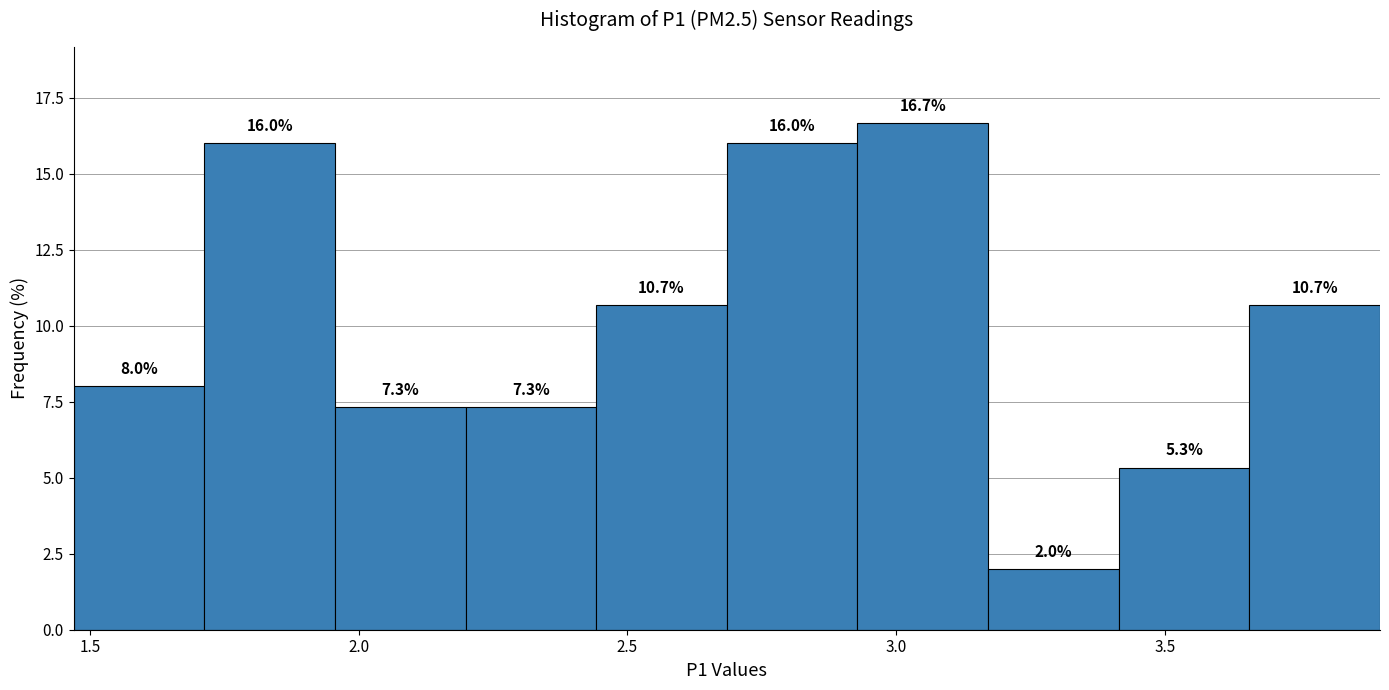

How tall is the bar that spans 1.70 to 1.95 on the x-axis? The bar edges are not printed on the chart, so give them approximately, as read against the axis.

16.0